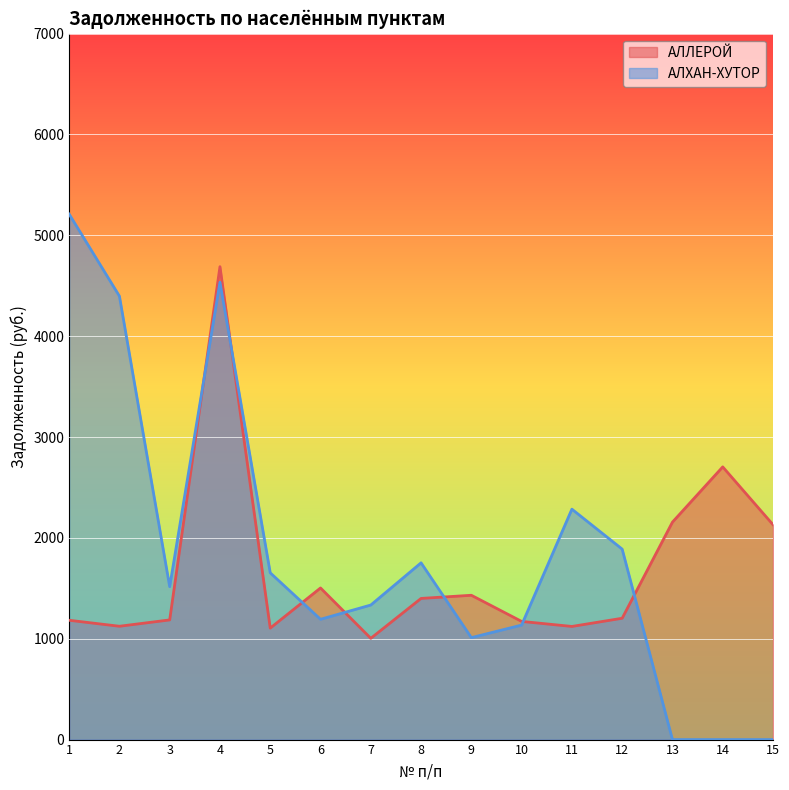

Reading left to right, extract all data points from this chart.

АЛЛЕРОЙ: 1=1183.1	2=1123.7	3=1186.6	4=4689.2	5=1105.2	6=1503.5	7=1004.0	8=1399.7	9=1431.0	10=1171.8	11=1121.8	12=1203.1	13=2156.1	14=2703.9	15=2130.9
АЛХАН-ХУТОР: 1=5210.6	2=4397.3	3=1515.9	4=4534.9	5=1653.4	6=1192.8	7=1334.2	8=1752.7	9=1010.9	10=1135.4	11=2284.7	12=1888.5	13=0.0	14=0.0	15=0.0